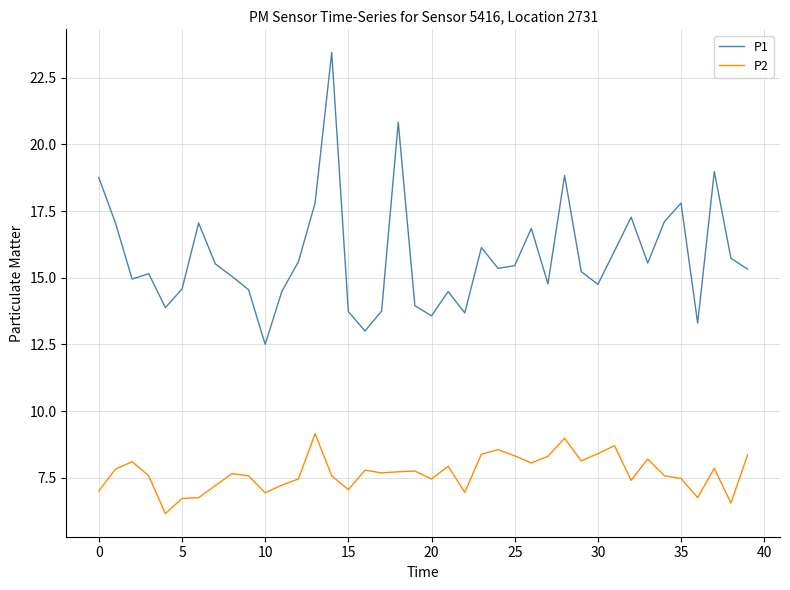

Which series has the largest total across all categories?

P1